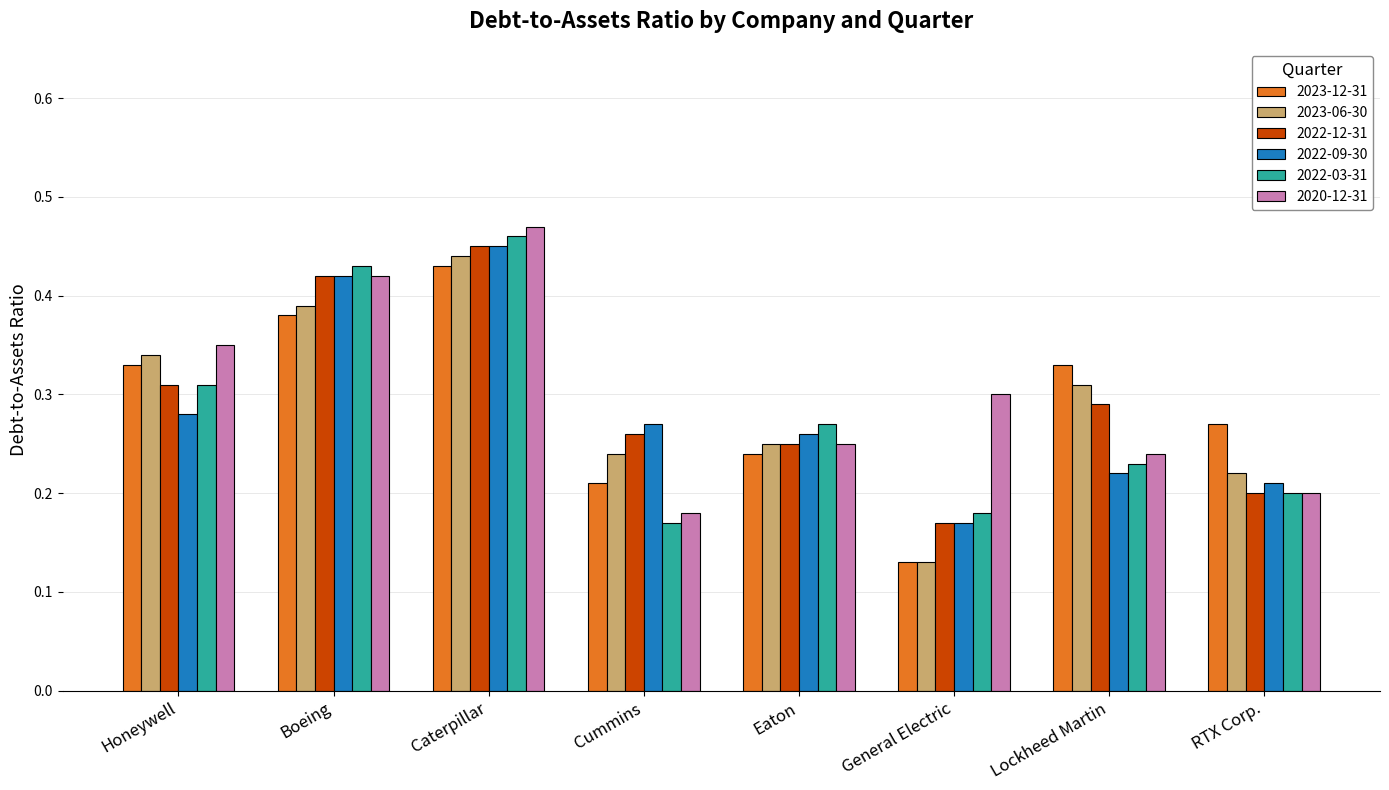

What is the label of the 3rd bar from the left?

Caterpillar